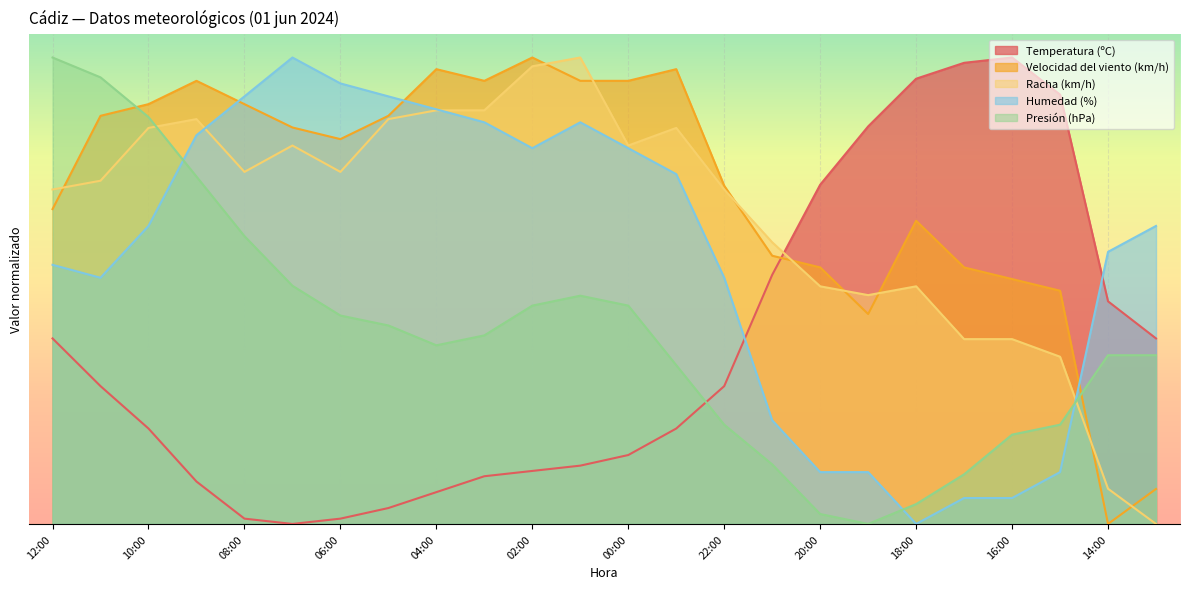

Reading left to right, transcribe all the data shown in this chart.

Temperatura (ºC): 0.4	0.3	0.2	0.1	0.0	0.0	0.0	0.0	0.1	0.1	0.1	0.1	0.1	0.2	0.3	0.5	0.7	0.9	1.0	1.0	1.0	0.9	0.5	0.4
Velocidad del viento (km/h): 0.7	0.9	0.9	0.9	0.9	0.8	0.8	0.9	1.0	0.9	1.0	0.9	0.9	1.0	0.7	0.6	0.6	0.5	0.7	0.6	0.5	0.5	0.0	0.1
Racha (km/h): 0.7	0.7	0.8	0.9	0.8	0.8	0.8	0.9	0.9	0.9	1.0	1.0	0.8	0.8	0.7	0.6	0.5	0.5	0.5	0.4	0.4	0.4	0.1	0.0
Humedad (%): 0.6	0.5	0.6	0.8	0.9	1.0	0.9	0.9	0.9	0.9	0.8	0.9	0.8	0.8	0.5	0.2	0.1	0.1	0.0	0.1	0.1	0.1	0.6	0.6
Presión (hPa): 1.0	1.0	0.9	0.7	0.6	0.5	0.4	0.4	0.4	0.4	0.5	0.5	0.5	0.3	0.2	0.1	0.0	0.0	0.0	0.1	0.2	0.2	0.4	0.4